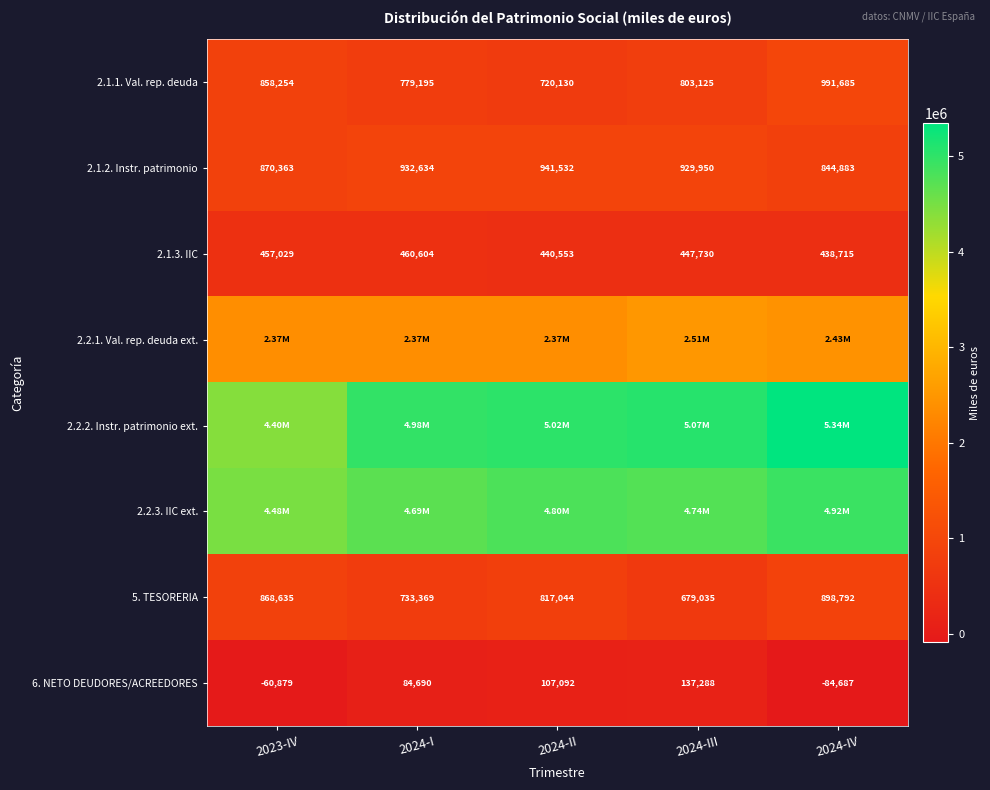

Is the value of 6. NETO DEUDORES/ACREEDORES at 2024-IV greater than the value of 2.1.3. IIC at 2024-IV?

No